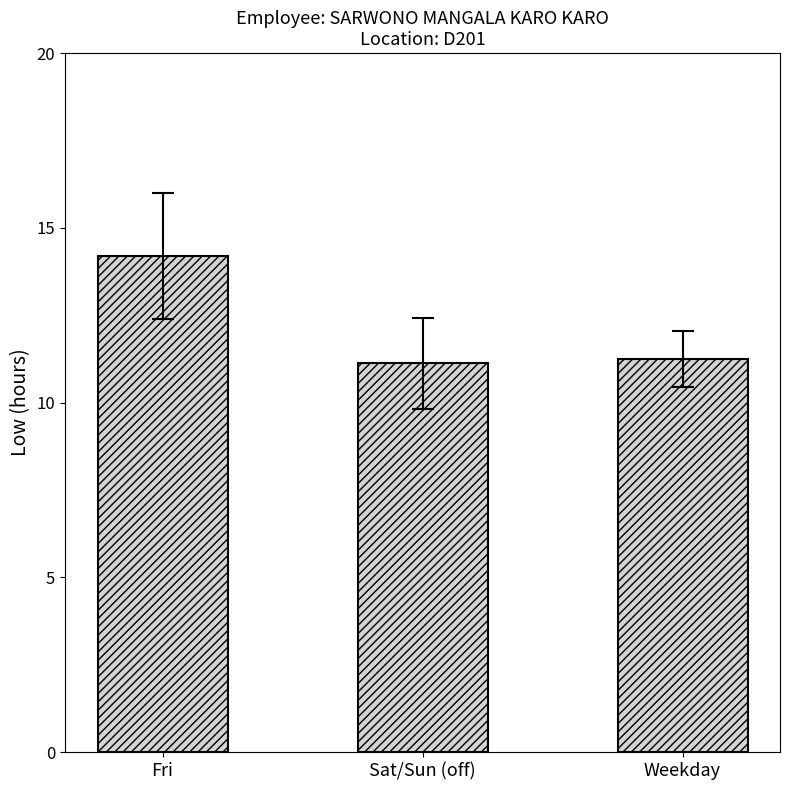

What position from the left is Fri?

1